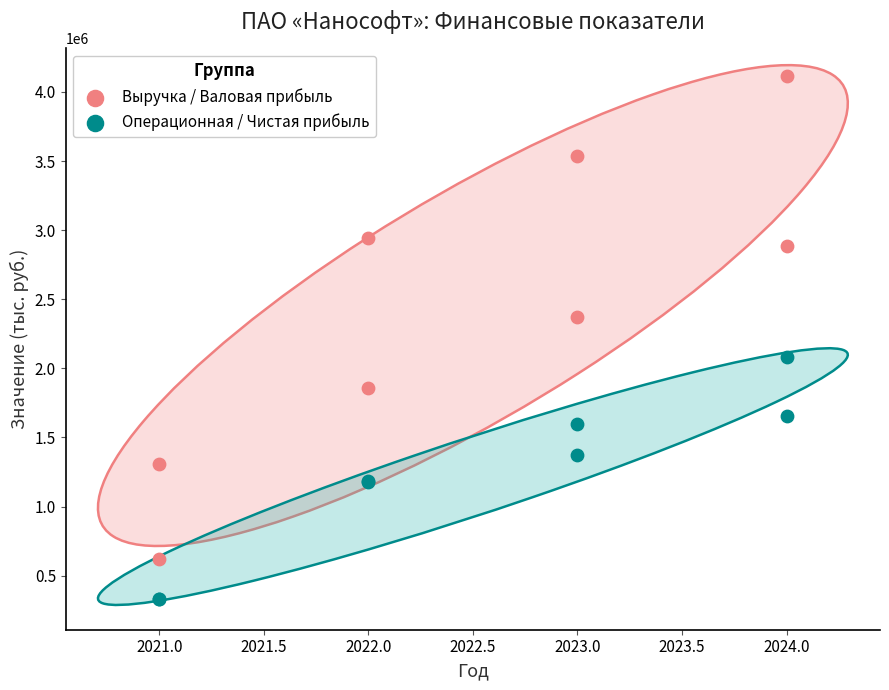

What are all the series names shown in the legend?

Выручка / Валовая прибыль, Операционная / Чистая прибыль